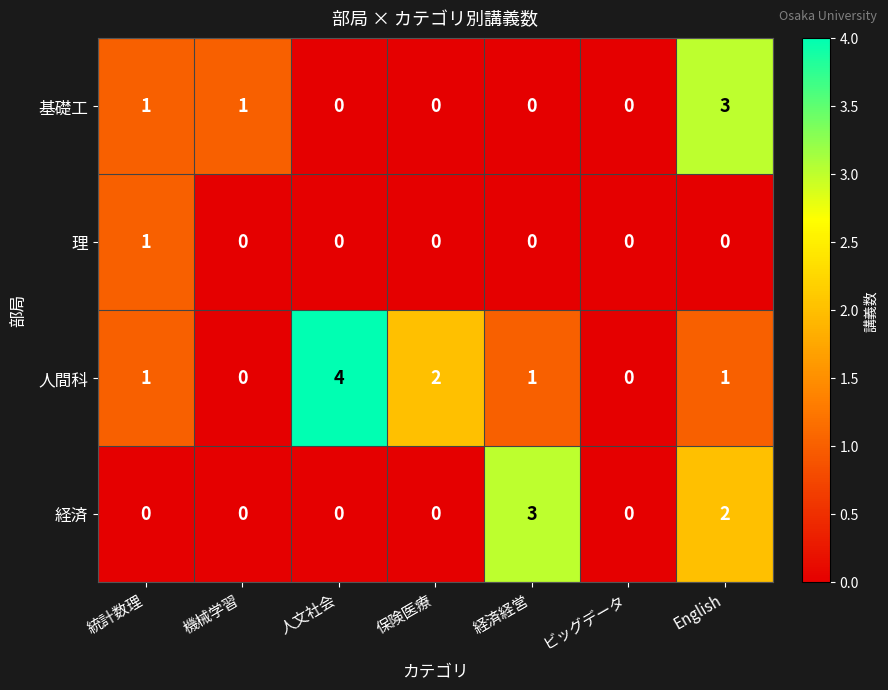

Which series changed the most between 経済経営 and ビッグデータ?

経済